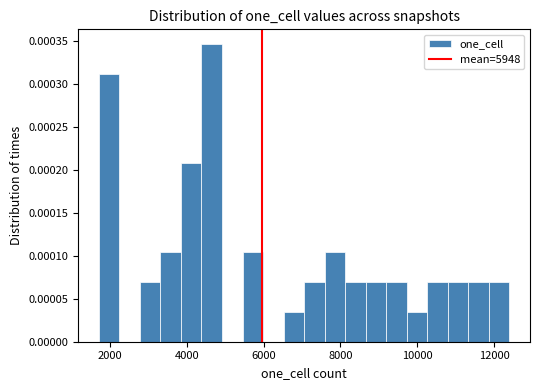

Around what value on the x-axis is the tallest bar? Give the approximate position of its centre, as read against the axis.

4600